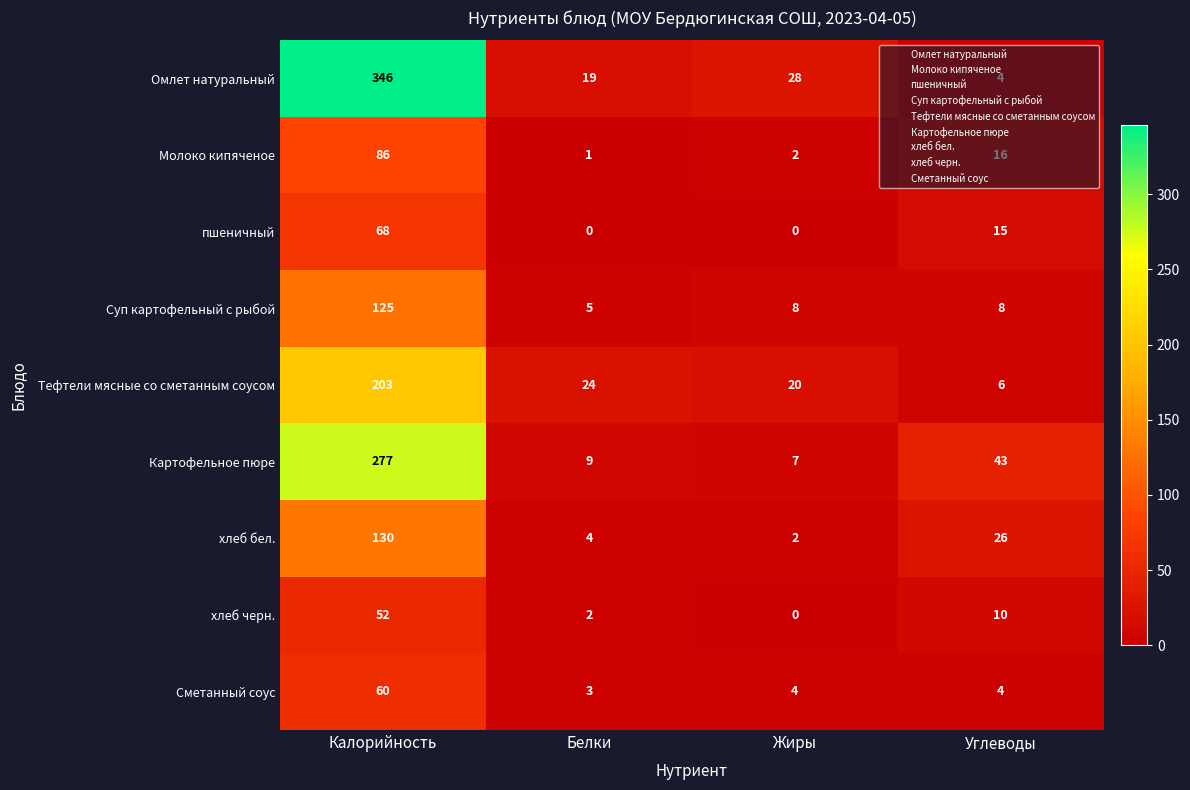

What is the difference between the highest and lowest values at Углеводы?

39